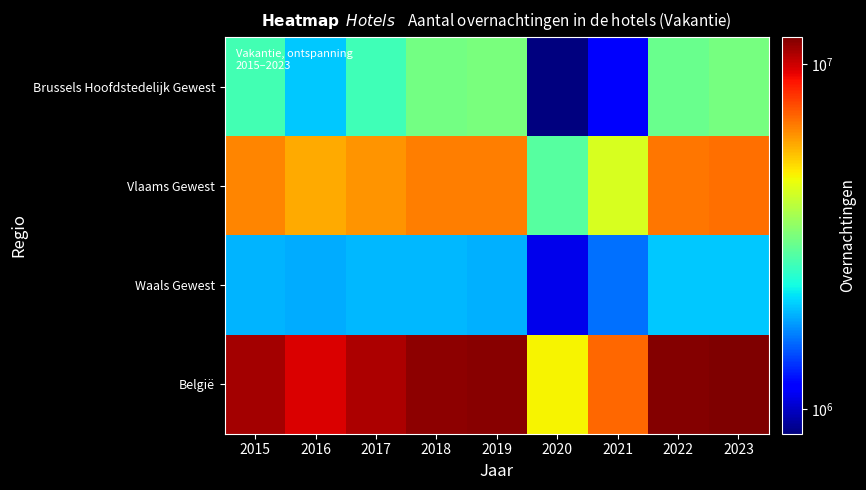

Reading left to right, list all the values displayed in this chart.

Brussels Hoofdstedelijk Gewest: 2015=2667382	2016=1993215	2017=2624050	2018=3101591	2019=3181185	2020=846663	2021=1142559	2022=3023821	2023=3150321
Vlaams Gewest: 2015=6481903	2016=5865083	2017=6244037	2018=6626522	2019=6647198	2020=2826183	2021=4277993	2022=6756581	2023=6861490
Waals Gewest: 2015=1890999	2016=1842162	2017=1901819	2018=1899070	2019=1875985	2020=1095991	2021=1585002	2022=1998107	2023=1983450
België: 2015=11040284	2016=9700460	2017=10769906	2018=11627183	2019=11704368	2020=4768837	2021=7005554	2022=11778509	2023=11995261